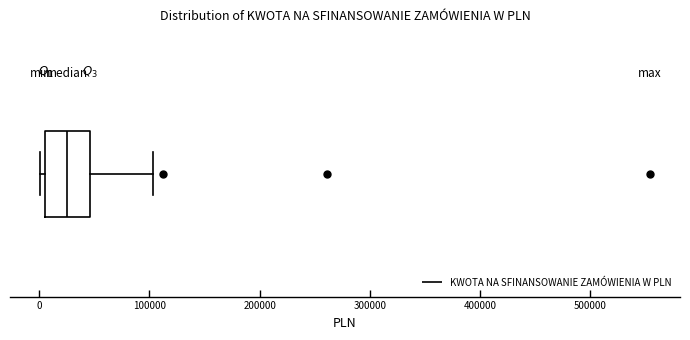

Transcribe this box plot: give where the median line is, the range the box spans, and where the two whiskers end, as read against the x-axis. The values are not printed on the chart, so give them approximately, as read against the axis.

median 30000, box 10000 to 50000, whiskers 0 to 100000